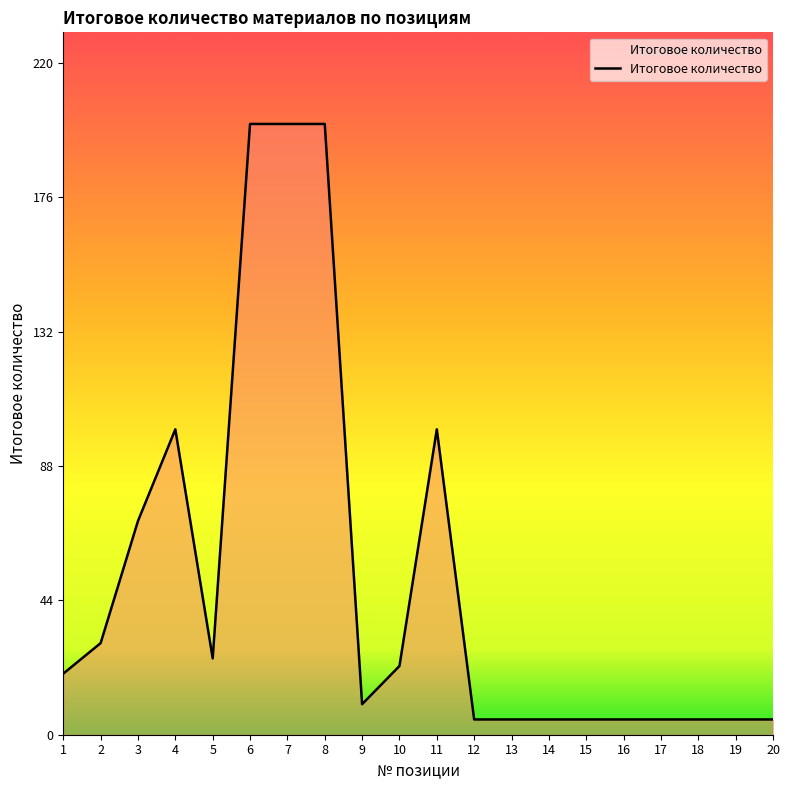

What is the average value?

51.1